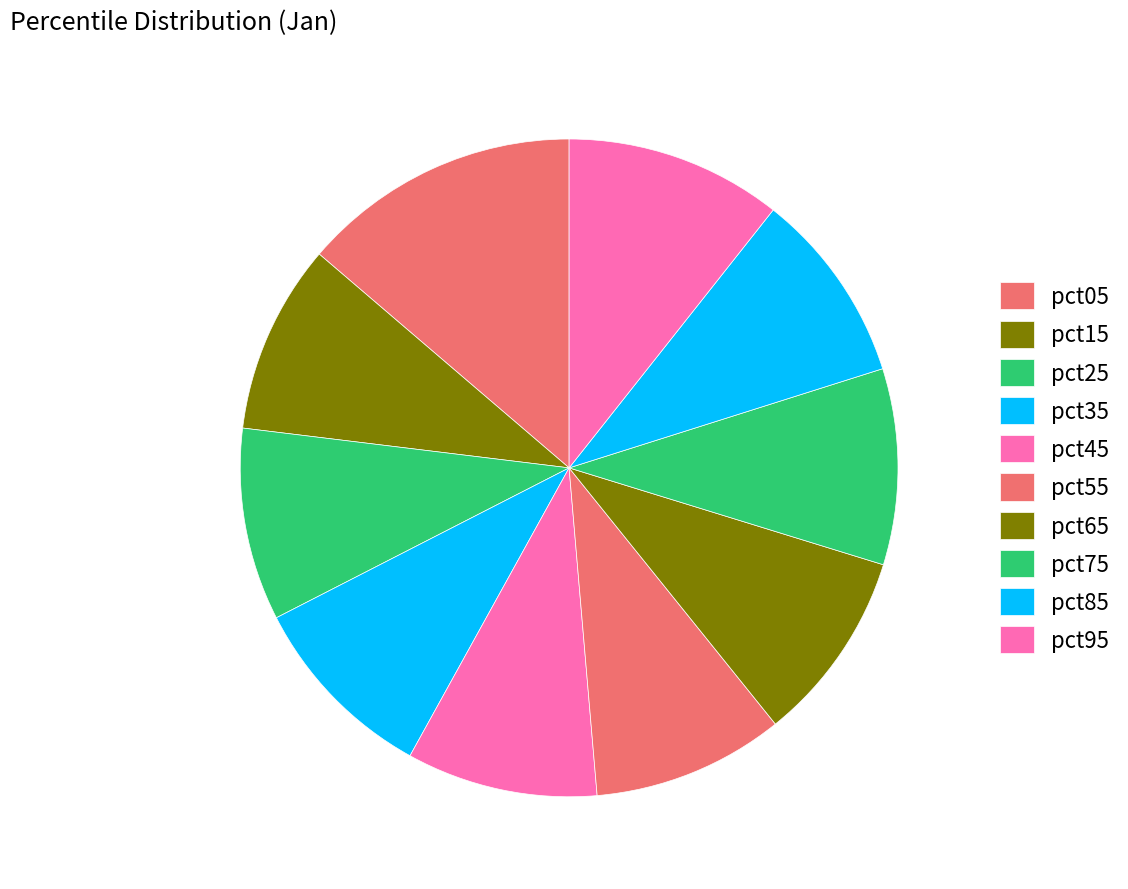

Count the number of slices in the pie.

10